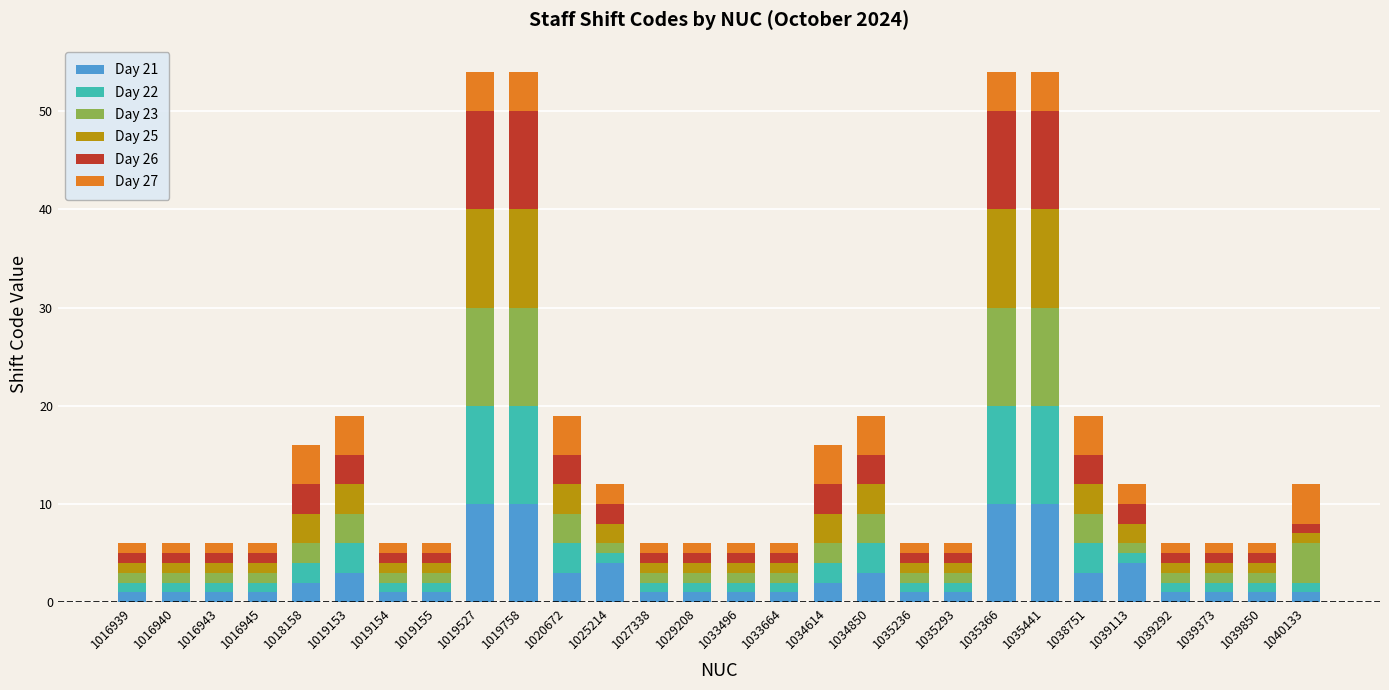

What is the maximum value for Day 21?

10